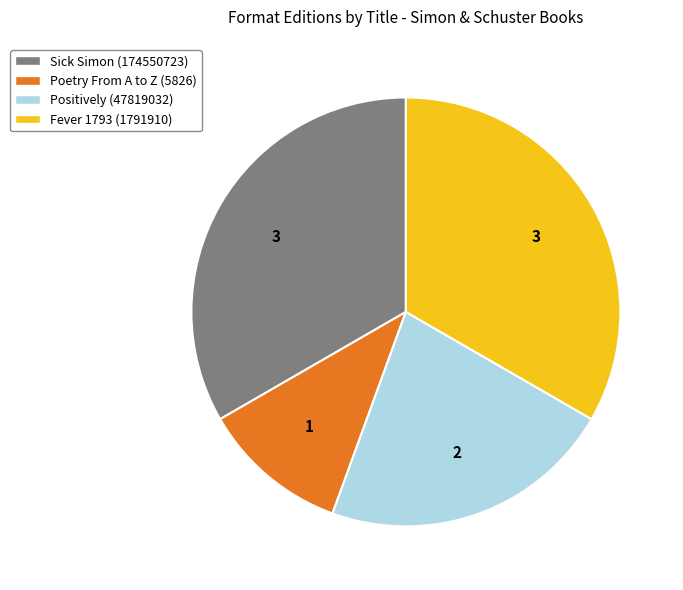

Combined, do Poetry From A to Z (5826) and Fever 1793 (1791910) account for over 50%?

No